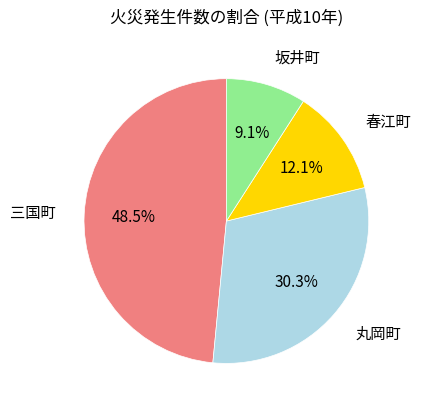

Is there any slice that represents more than half of the pie?

No